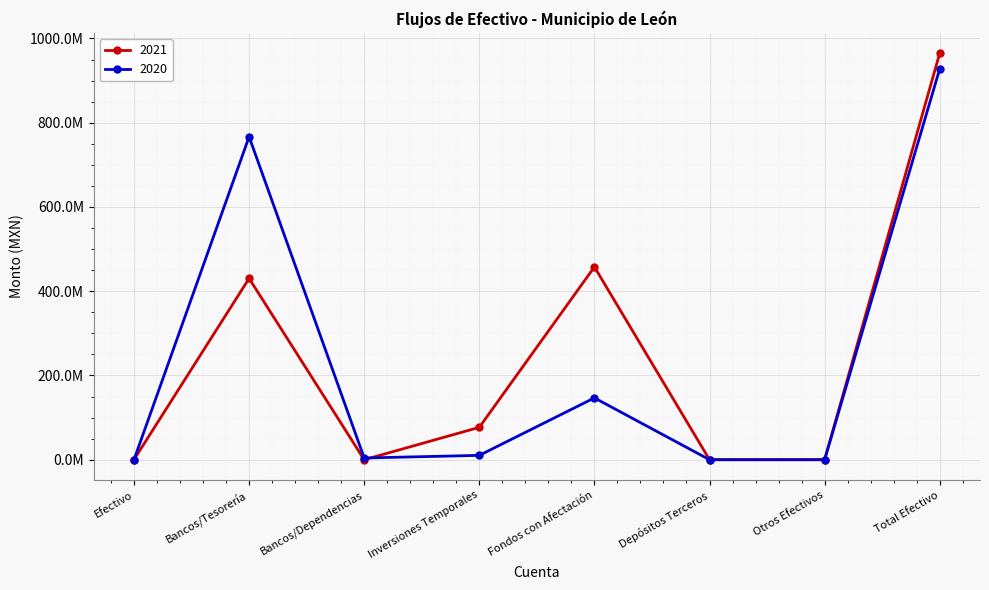

What are all the series names shown in the legend?

2021, 2020